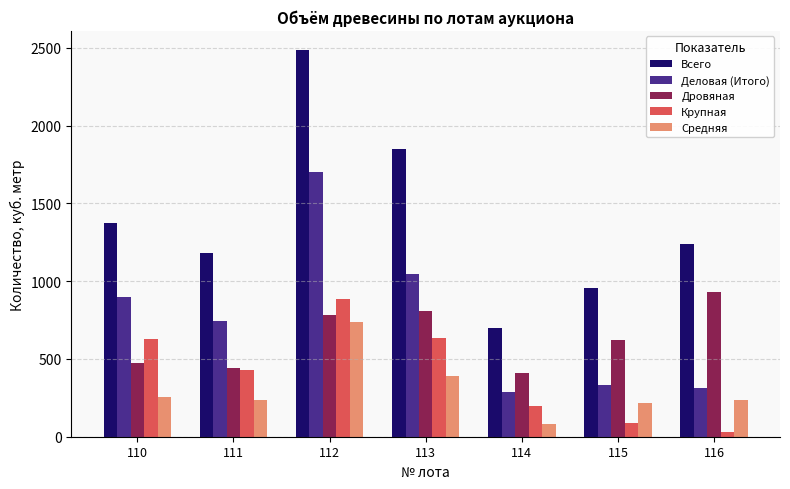

What is the average value of the Дровяная series?

638